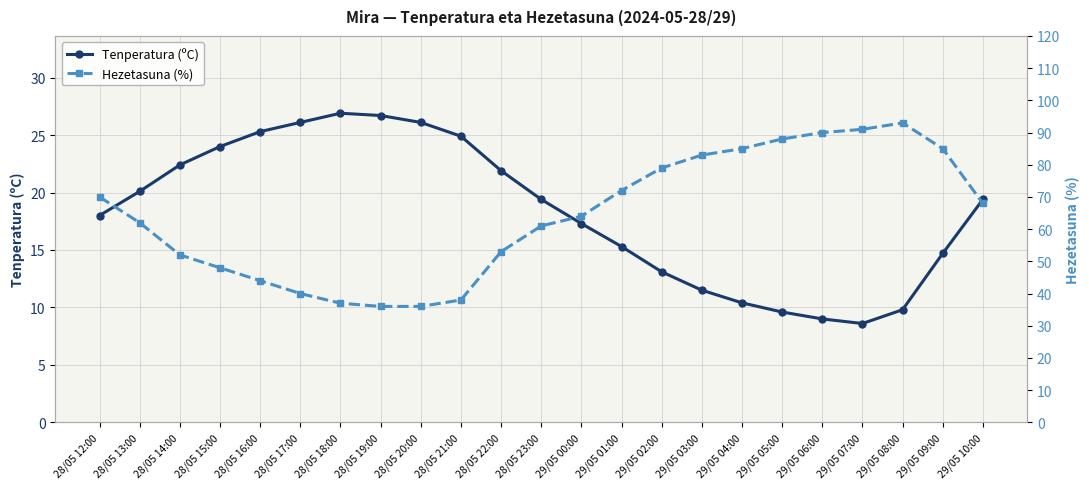

Which series has the largest range (max minus min)?

Hezetasuna (%)